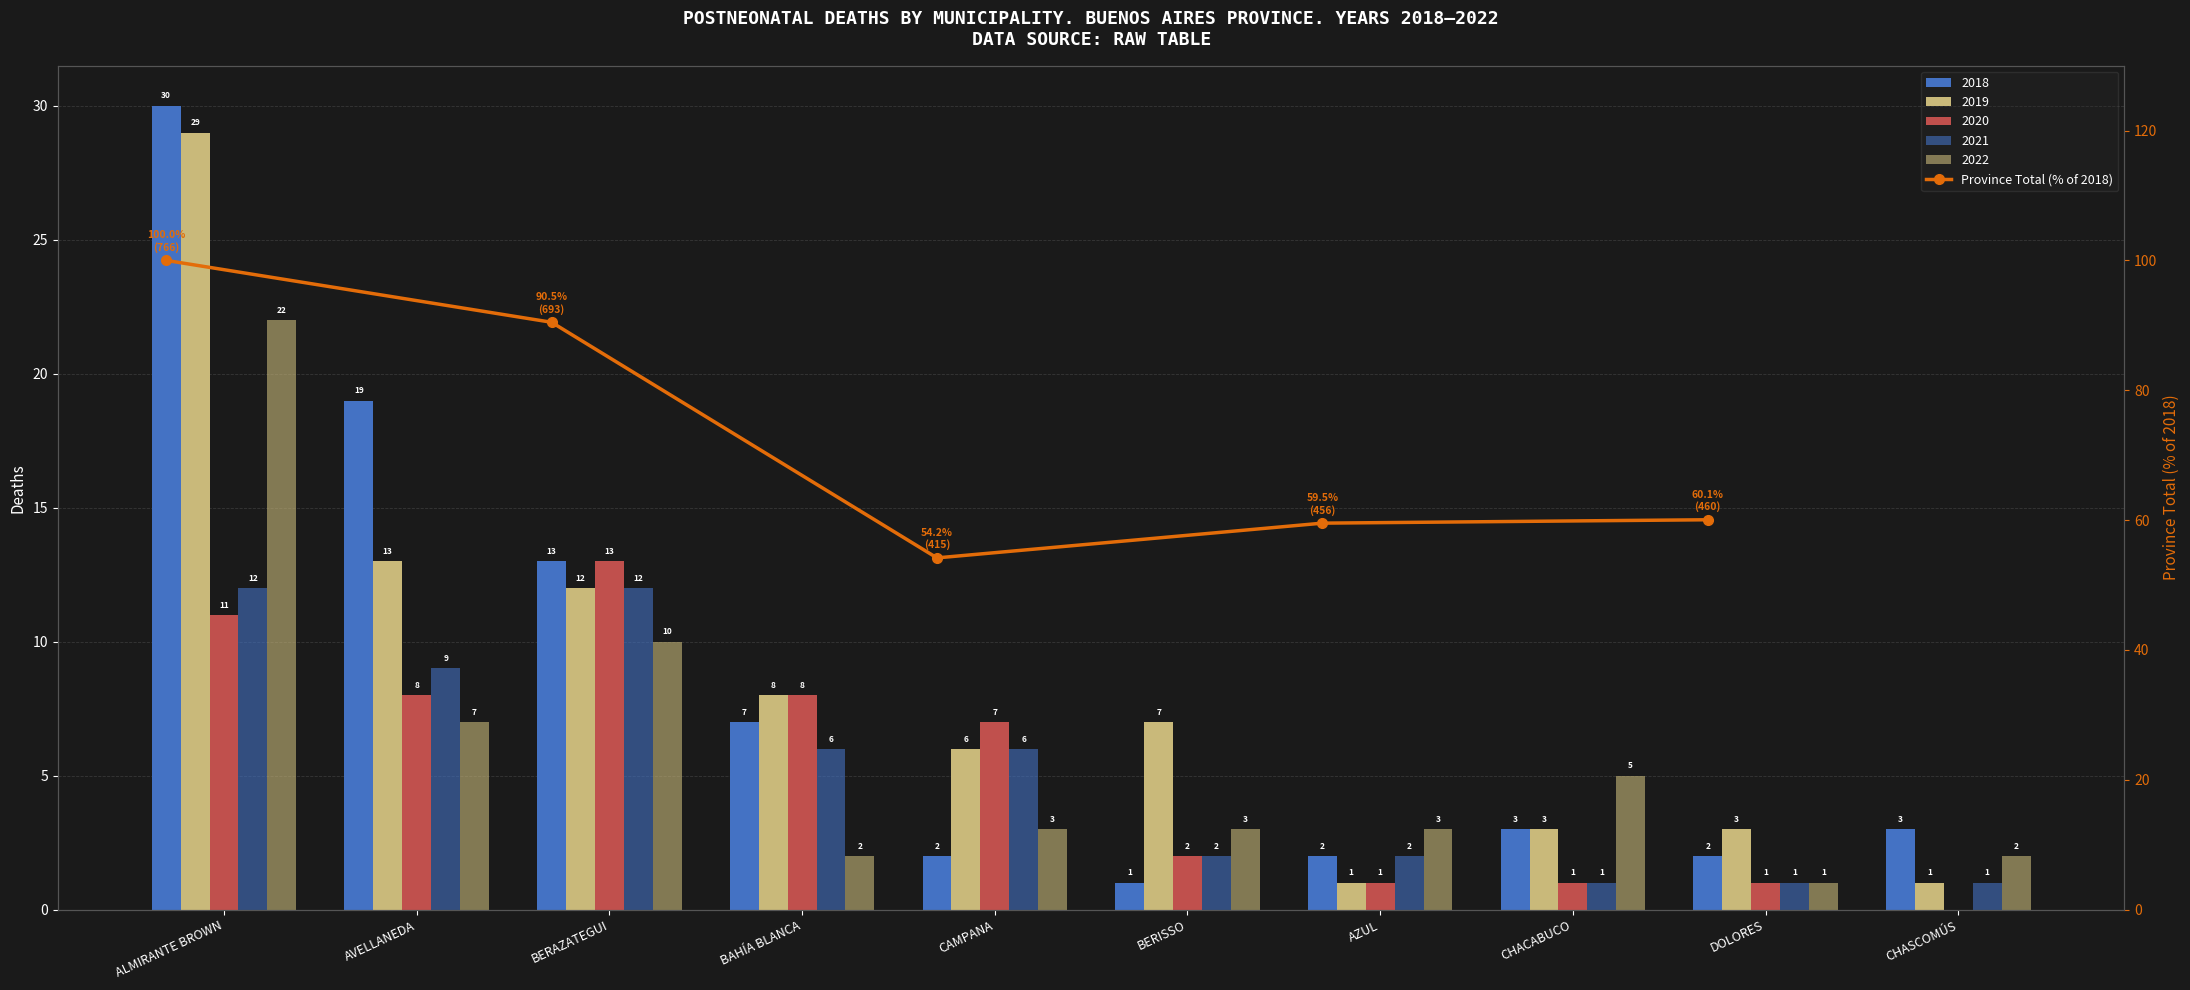

What is the sum of all values?

364.2